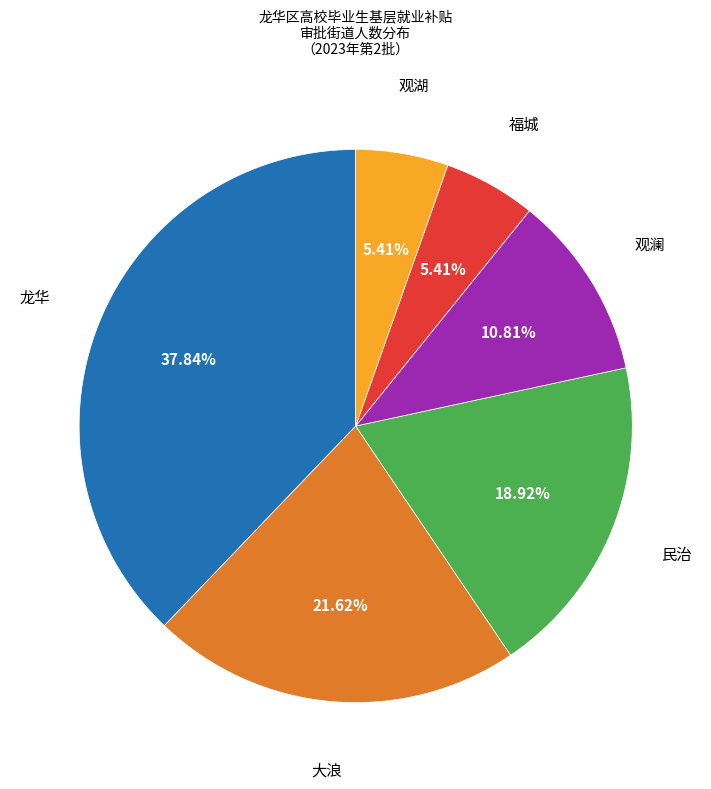

Count the number of slices in the pie.

6